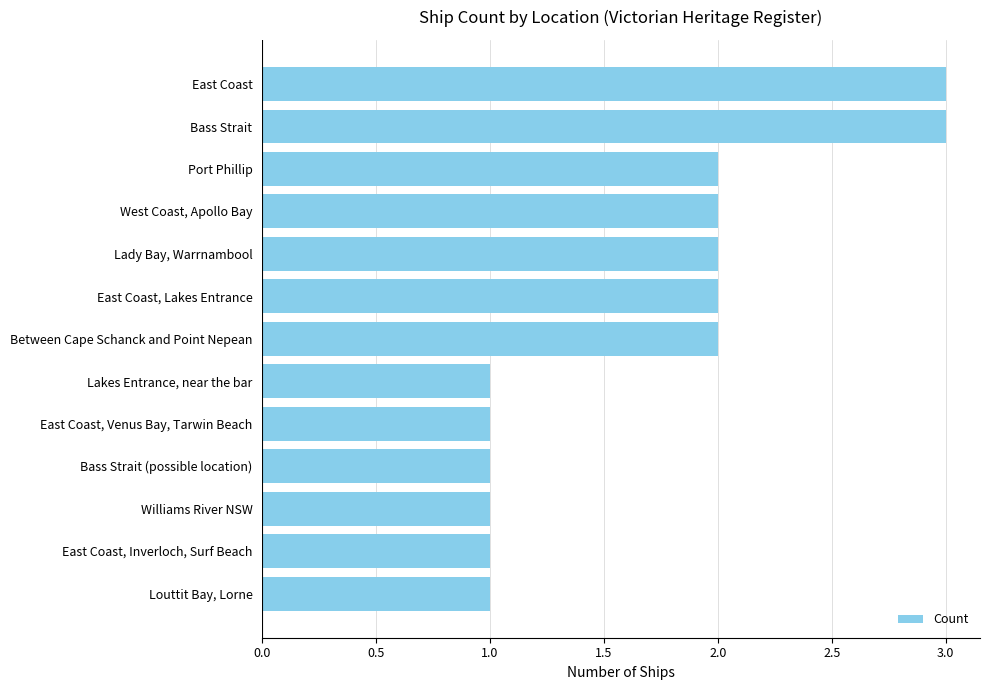

Reading top to bottom, extract all data points from this chart.

East Coast=3	Bass Strait=3	Port Phillip=2	West Coast, Apollo Bay=2	Lady Bay, Warrnambool=2	East Coast, Lakes Entrance=2	Between Cape Schanck and Point Nepean=2	Lakes Entrance, near the bar=1	East Coast, Venus Bay, Tarwin Beach=1	Bass Strait (possible location)=1	Williams River NSW=1	East Coast, Inverloch, Surf Beach=1	Louttit Bay, Lorne=1